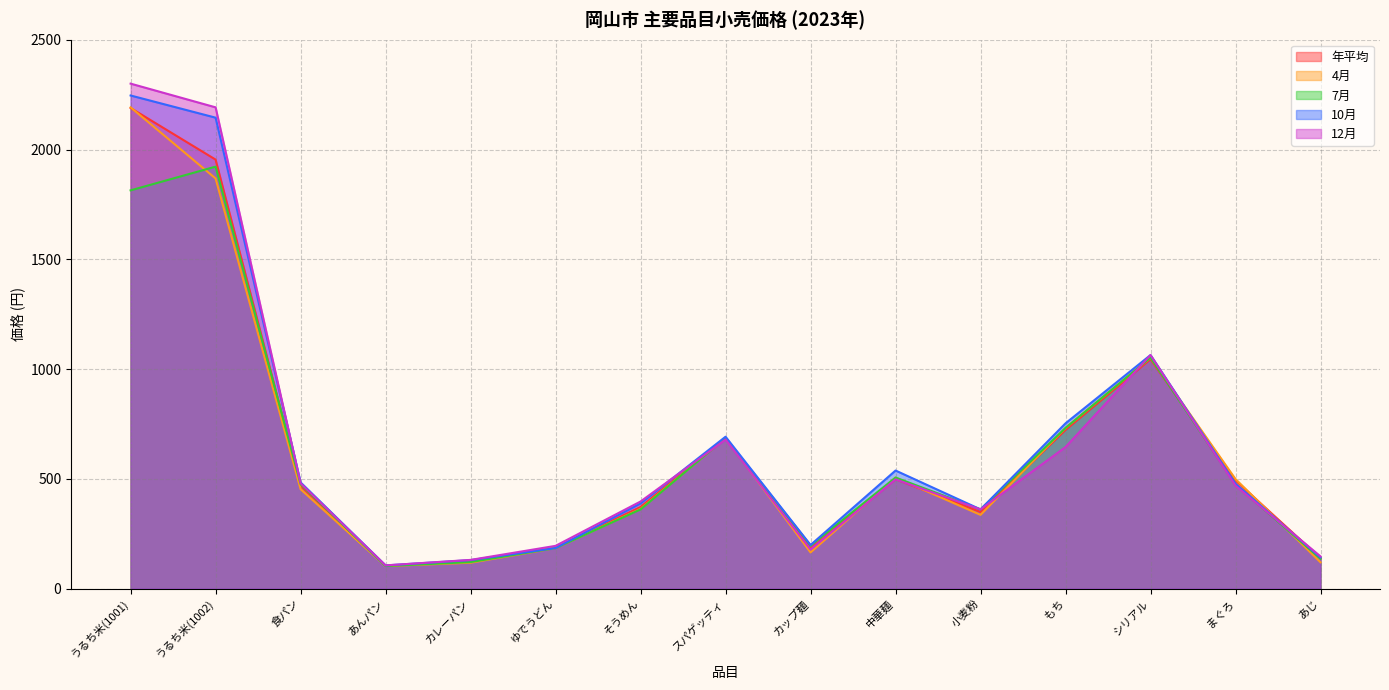

At how many categories does at least one series exceed 848?

3